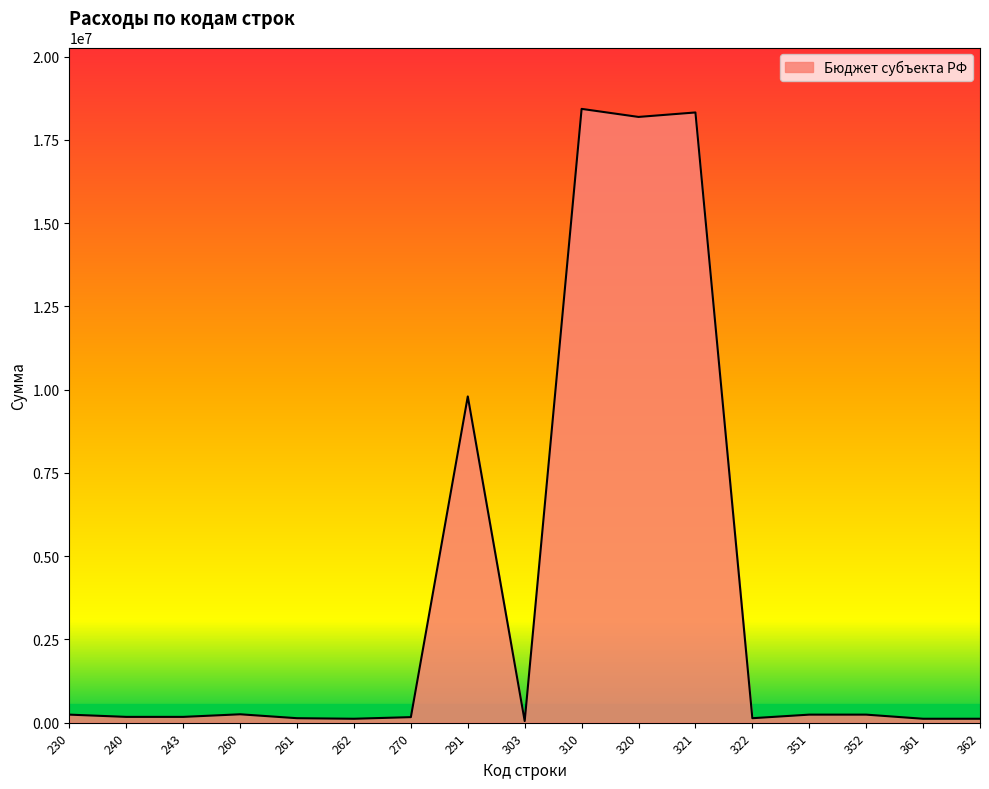

List the labels in order of value, largest first.

310, 321, 320, 291, 260, 230, 351, 352, 240, 243, 270, 261, 322, 262, 361, 362, 303